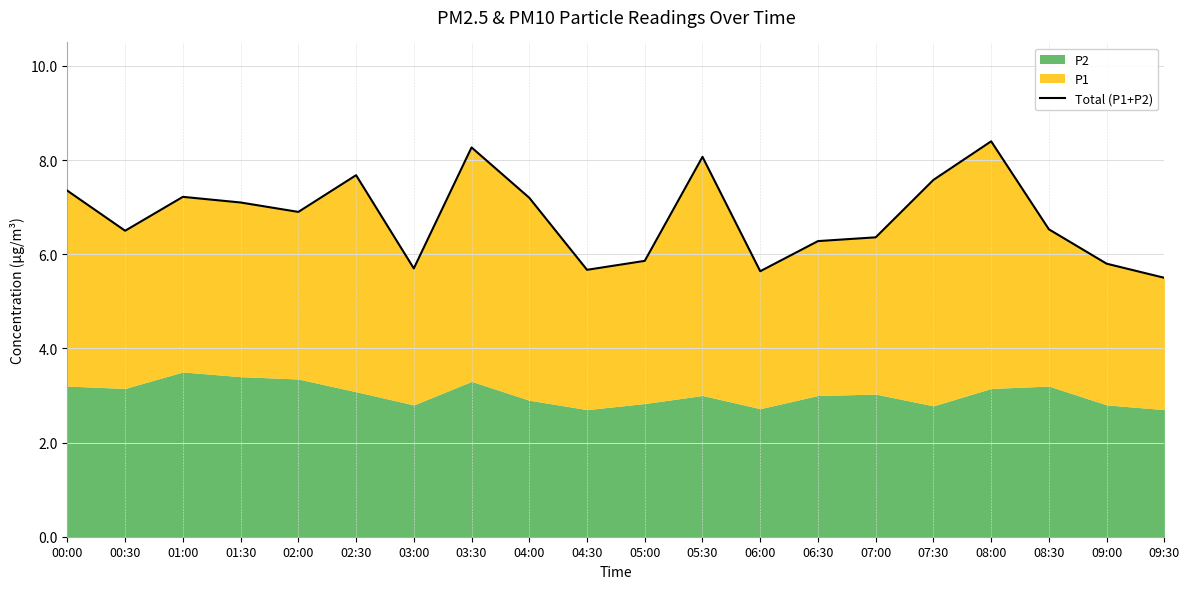

The value at 02:00 is 6.9. True or false?

True